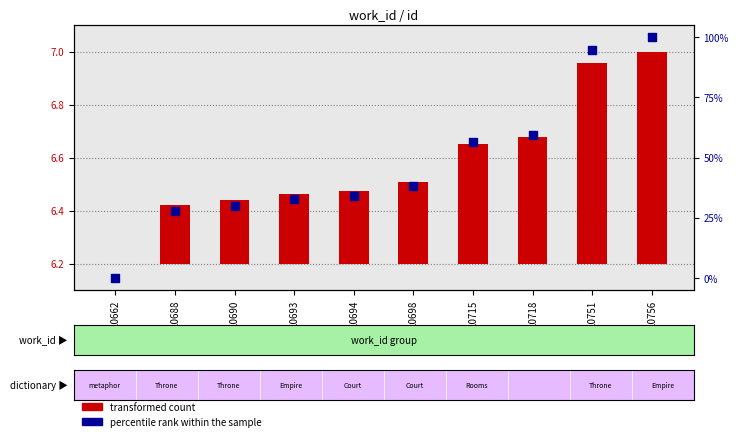

Which series has the largest Y range (max minus min)?

percentile rank within the sample